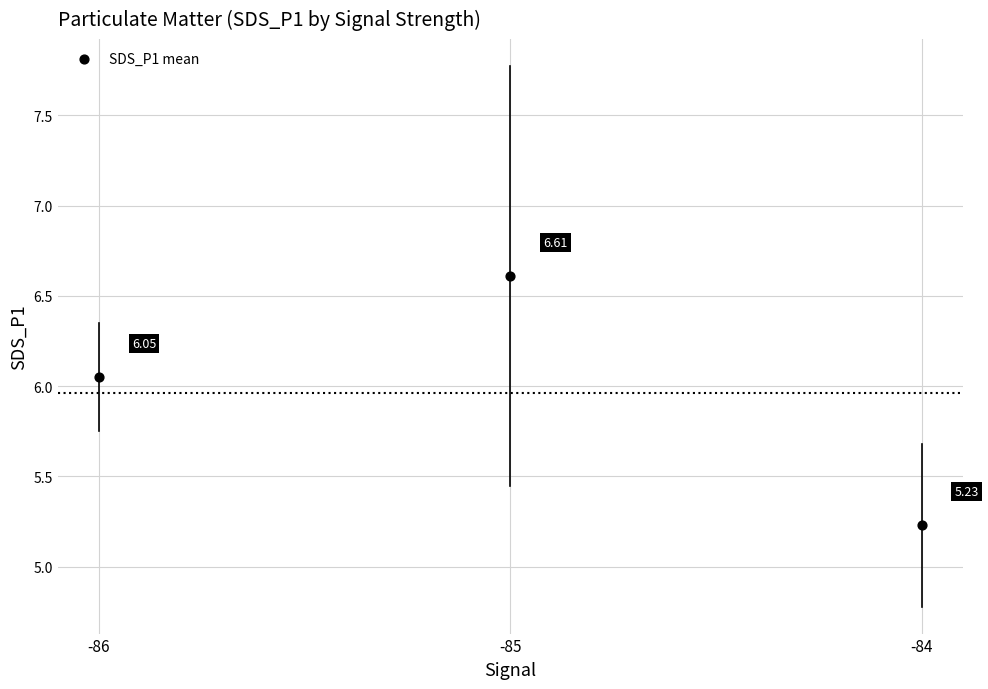

What is the range of Y values (max minus min)?

1.4